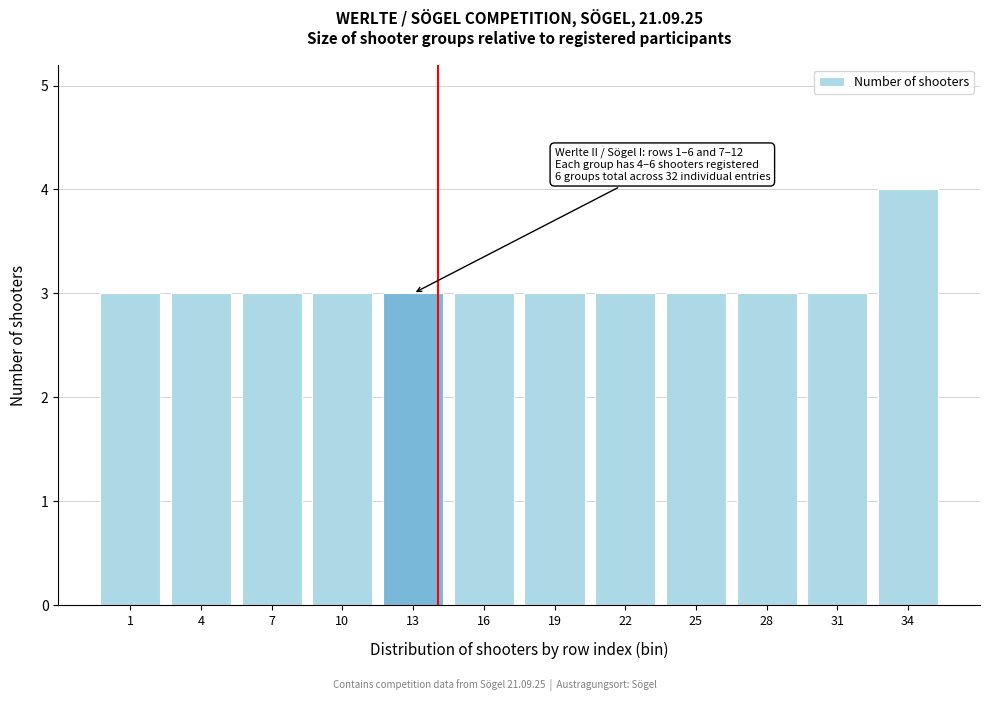

Reading left to right, what are all the values shown in this chart?

3	3	3	3	3	3	3	3	3	3	3	4